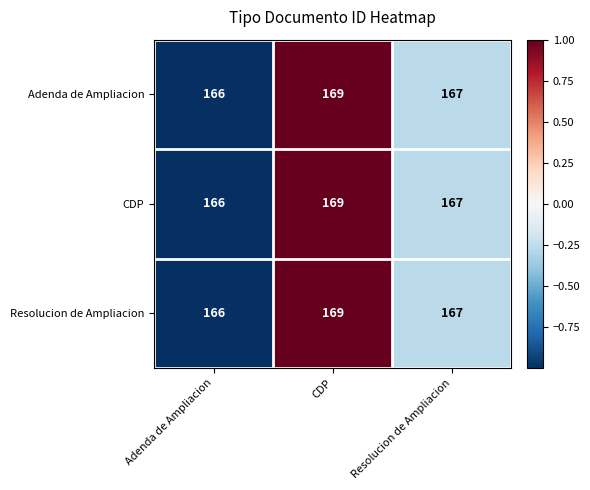

At which category does the chart reach its peak across all series?

CDP